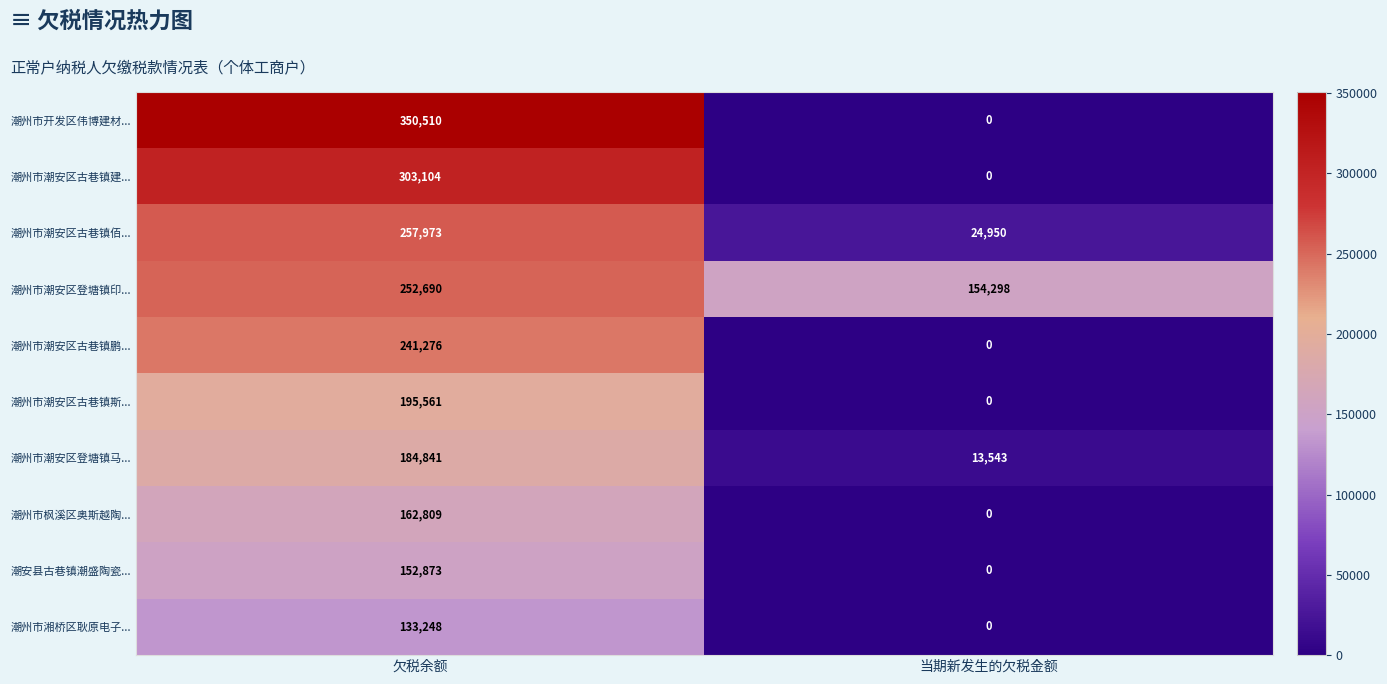

At which label is 潮州市潮安区古巷镇佰... closest to 141461?

当期新发生的欠税金额